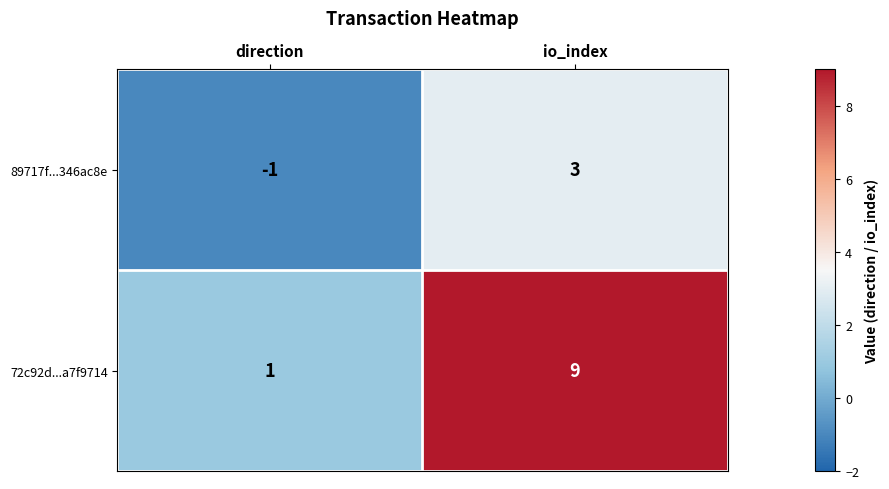

List the labels in order of 89717f...346ac8e value, largest first.

io_index, direction